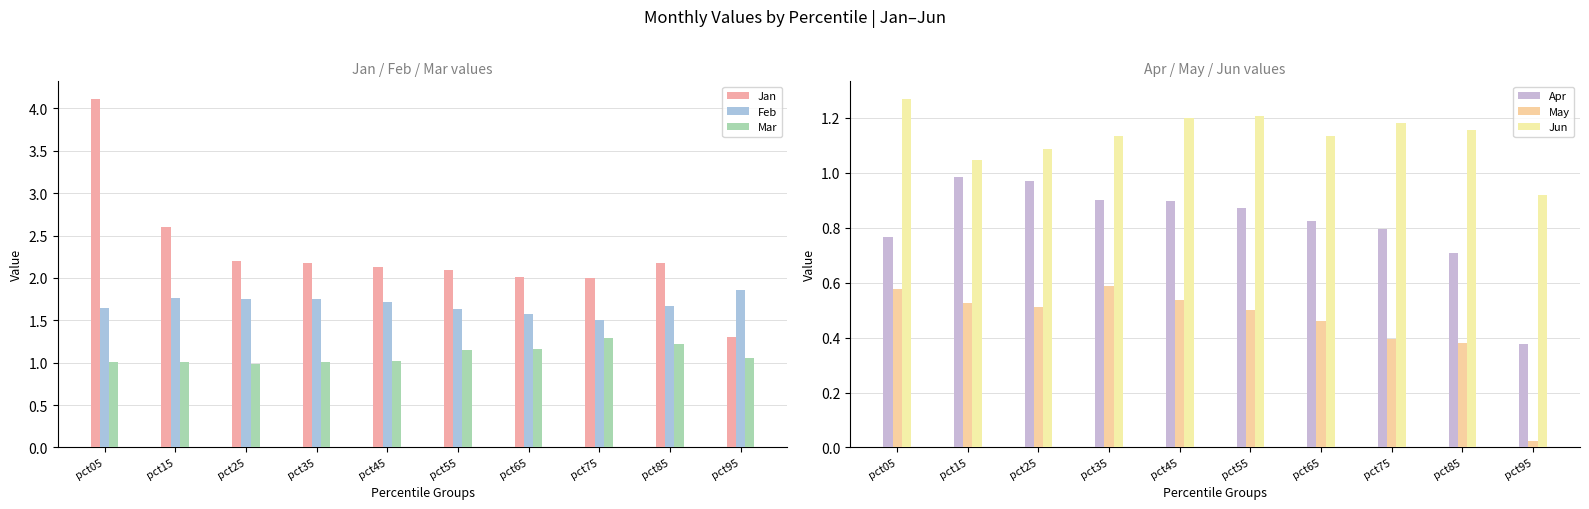

What are all the series names shown in the legend?

Jan, Feb, Mar, Apr, May, Jun